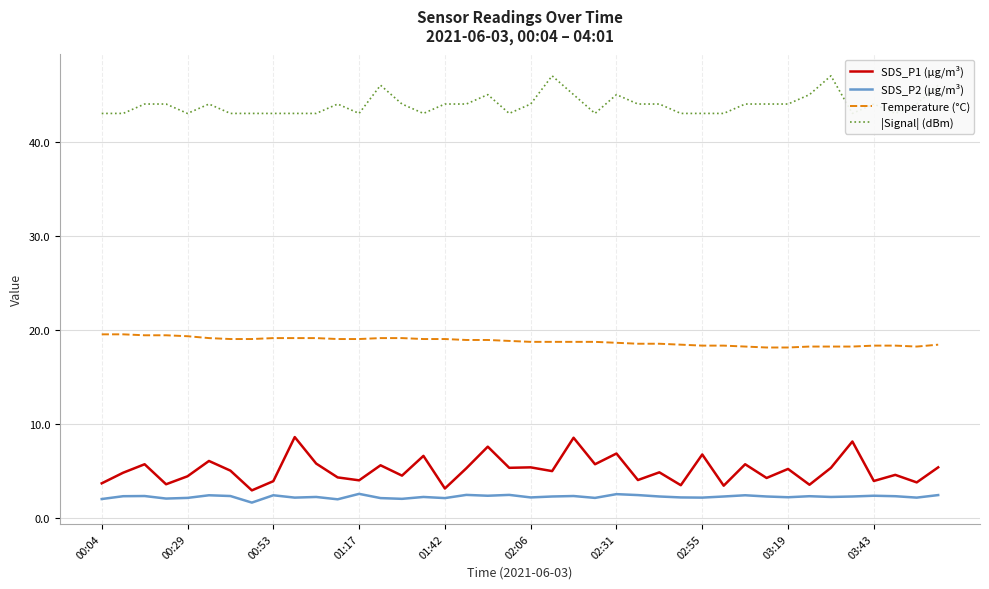

True or false: SDS_P1 (µg/m³) and Temperature (°C) intersect in this chart.

False